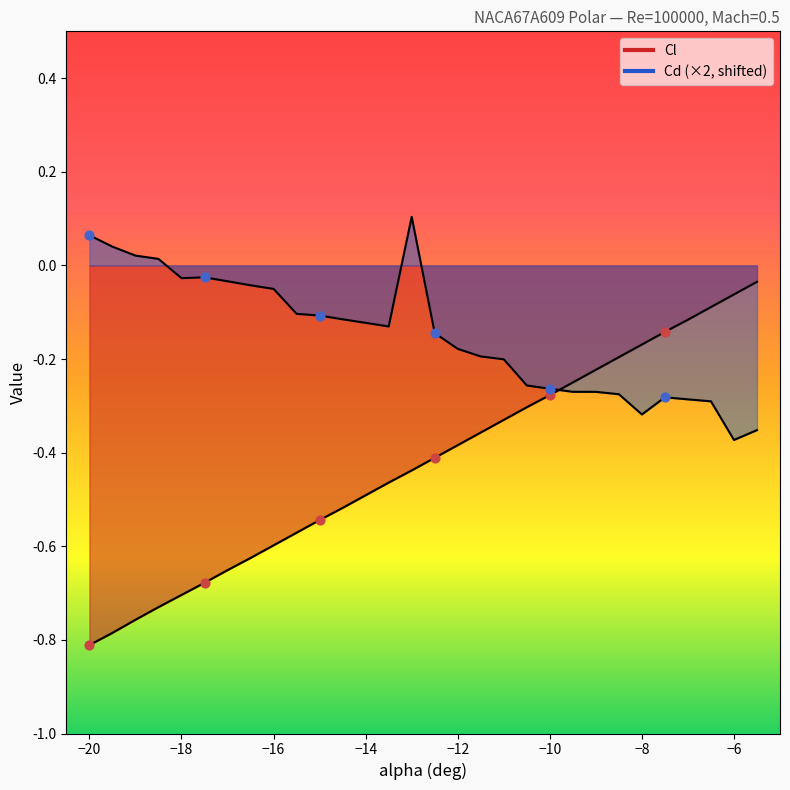

What are all the series names shown in the legend?

Cl, Cd